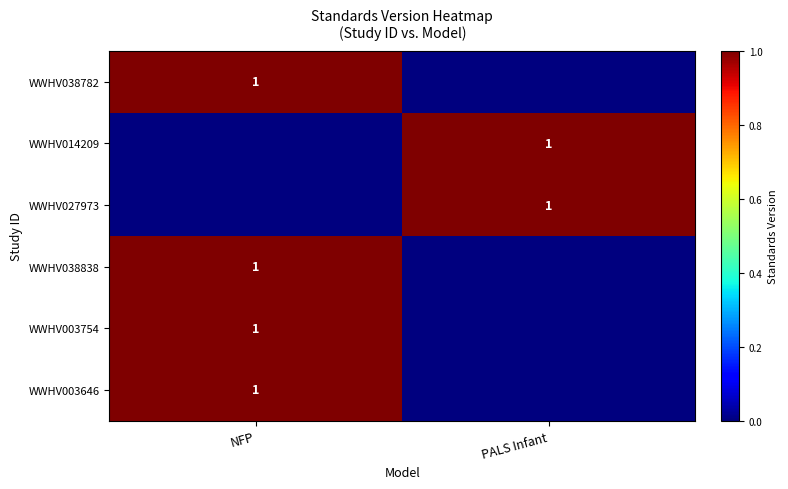

The value of WWHV038782 at NFP is 1. True or false?

True